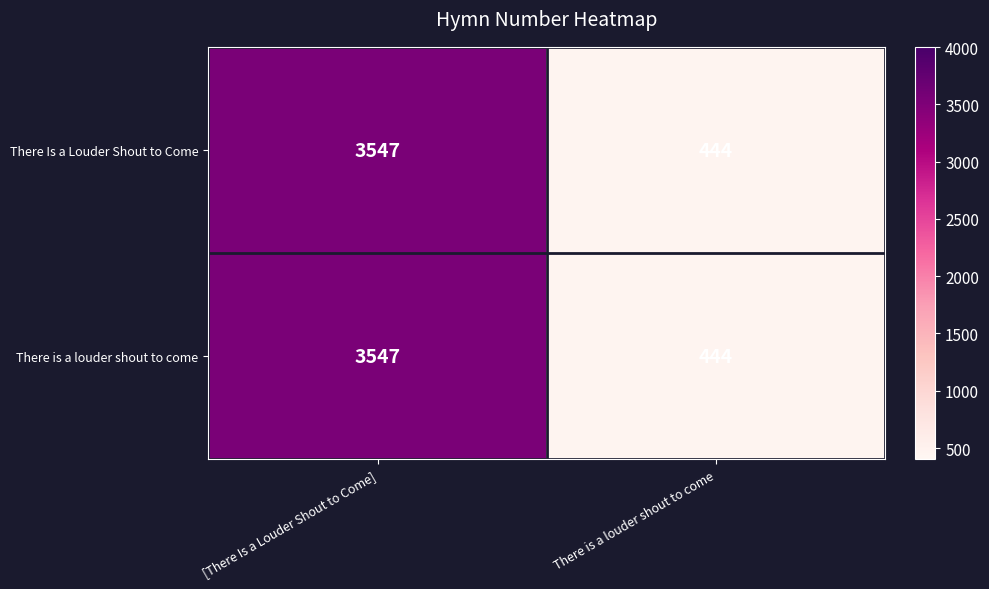

Reading left to right, what are all the values shown in this chart?

There Is a Louder Shout to Come: 3547	444
There is a louder shout to come: 3547	444